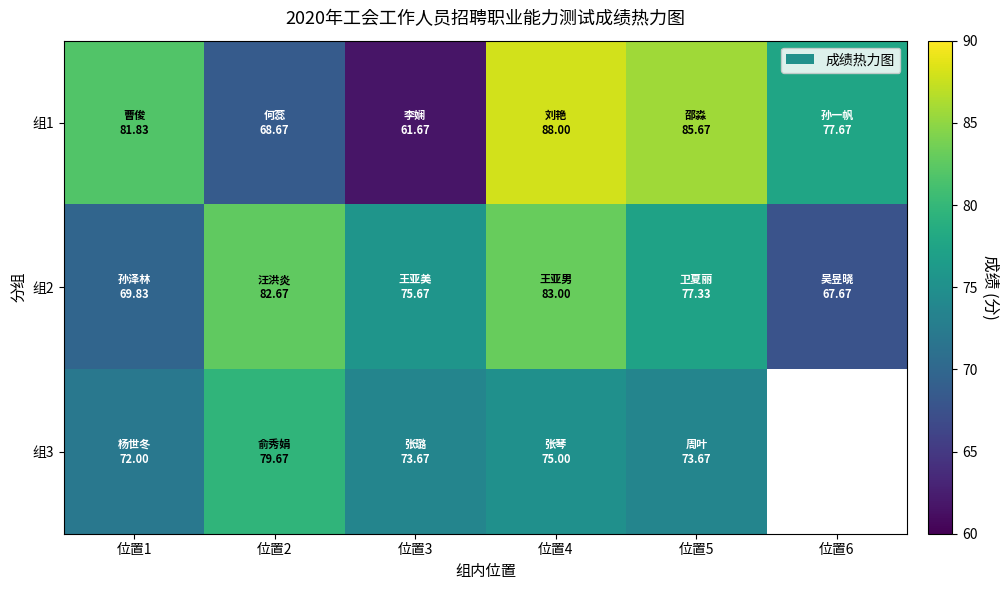

What is the smallest value displayed?

61.7